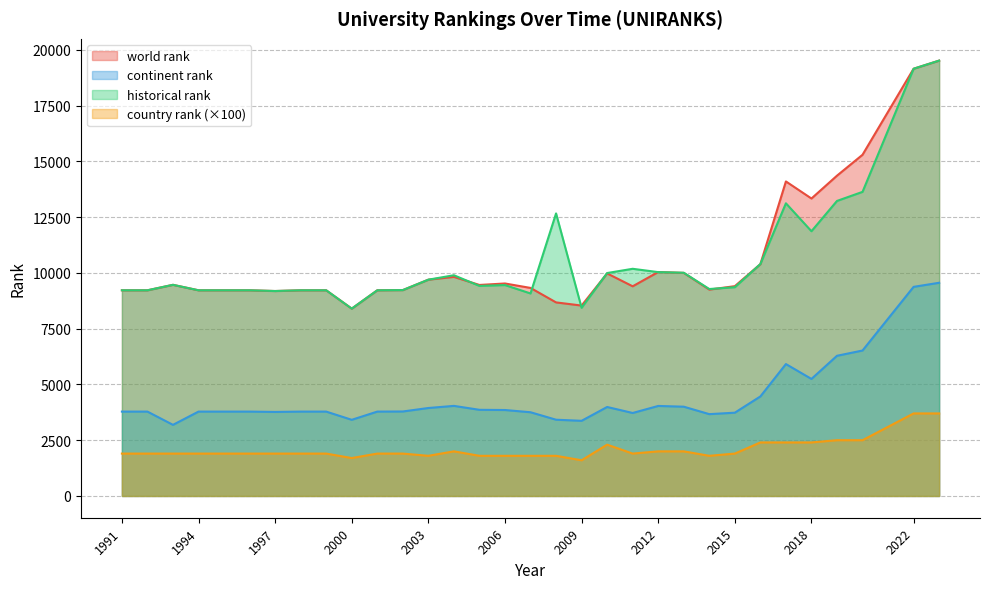

At which label does continent rank reach its minimum?

1993